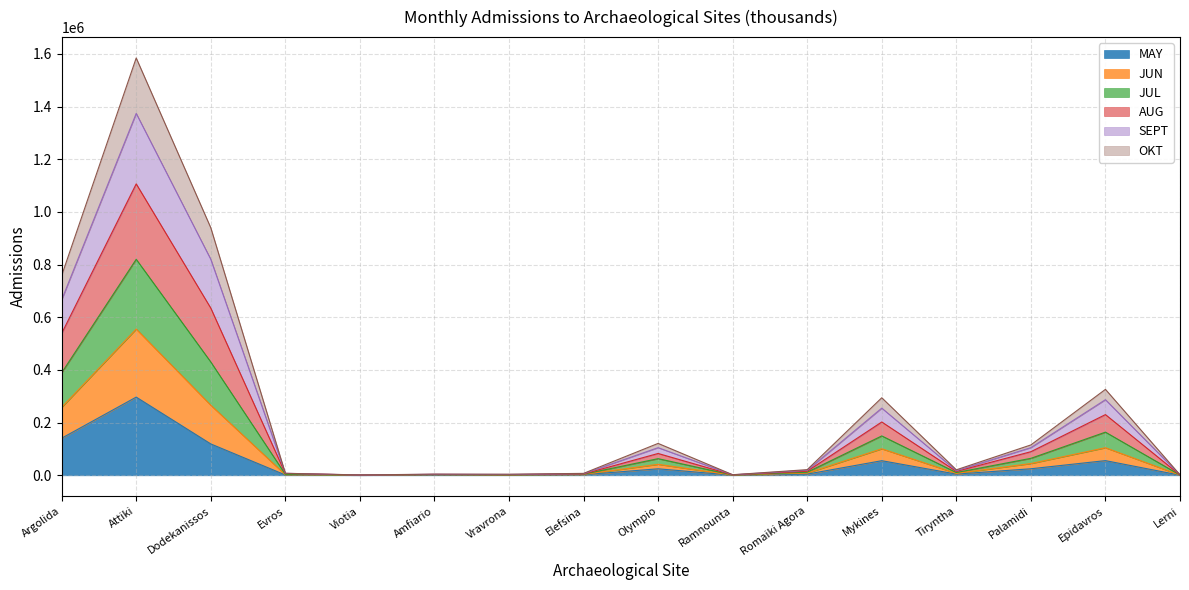

What is the smallest value displayed?

329